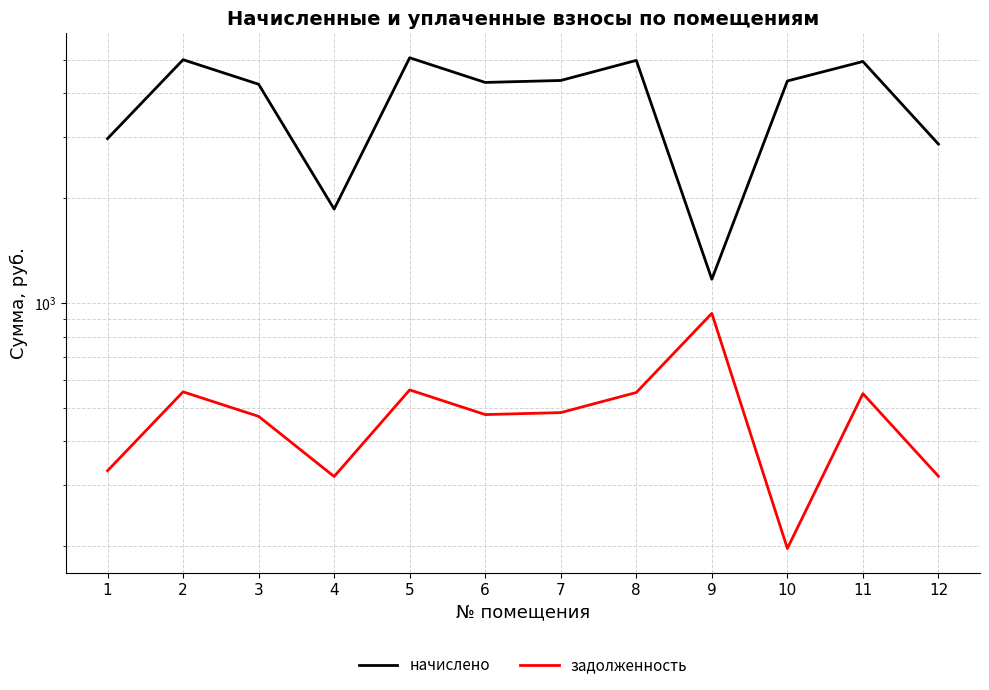

The задолженность series shows 839.4 at 5. True or false?

False